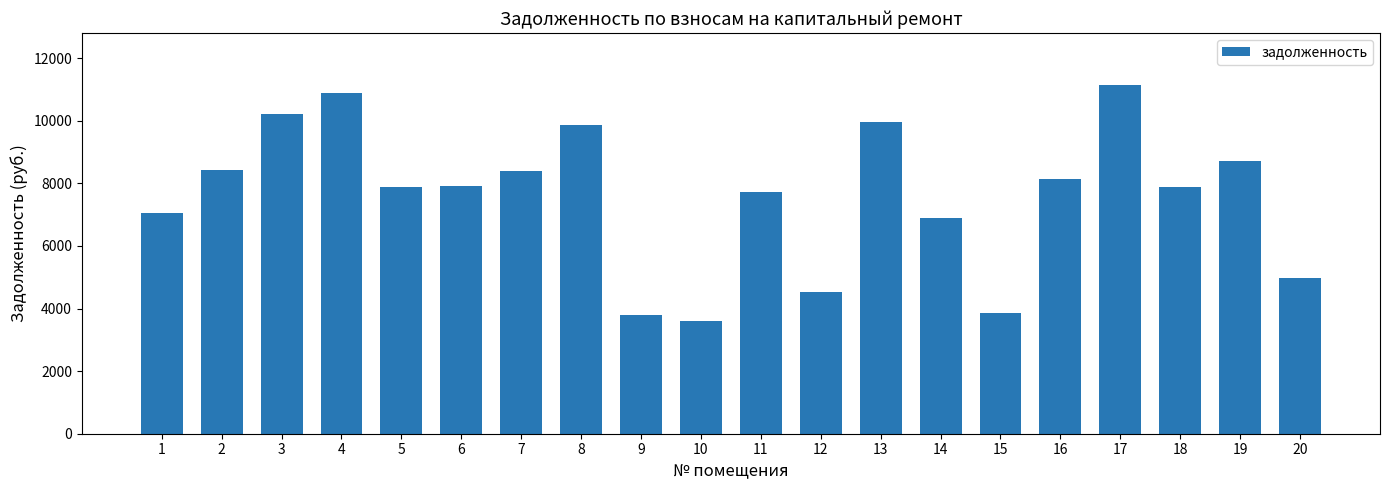

Approximately how many times larger is the value at 16 compared to 15?

2.1